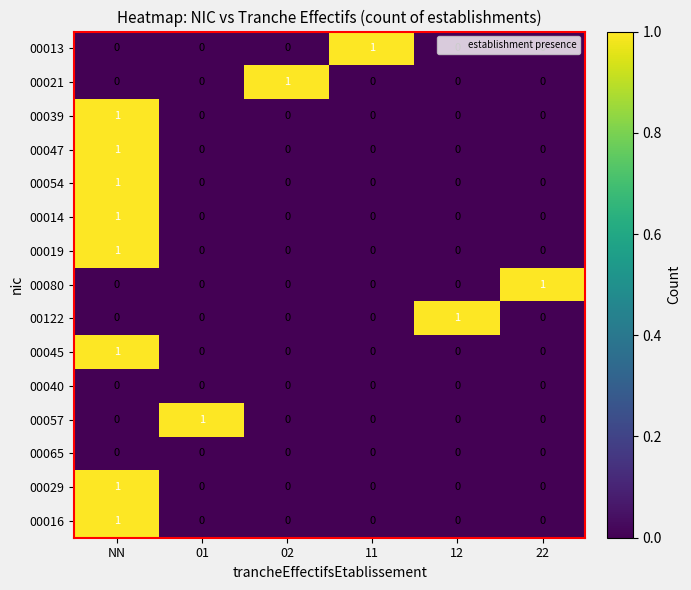

At which label does 00054 reach its peak?

NN